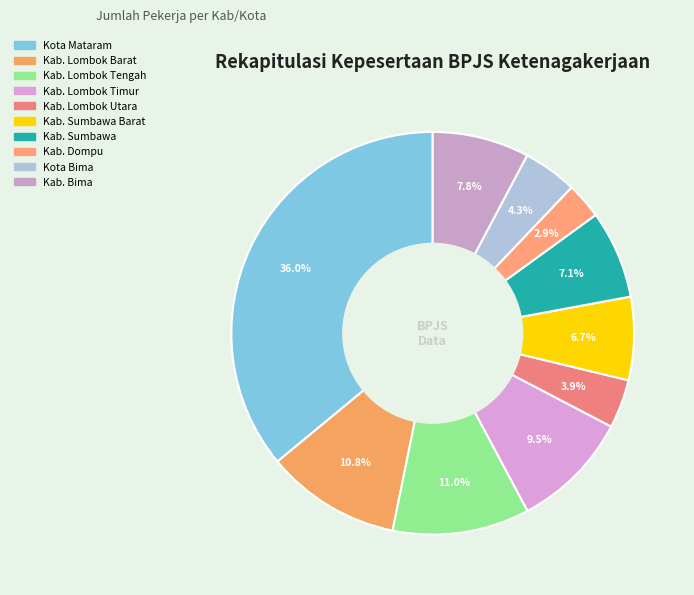

To the nearest percent, what is the average slice percentage?

10%